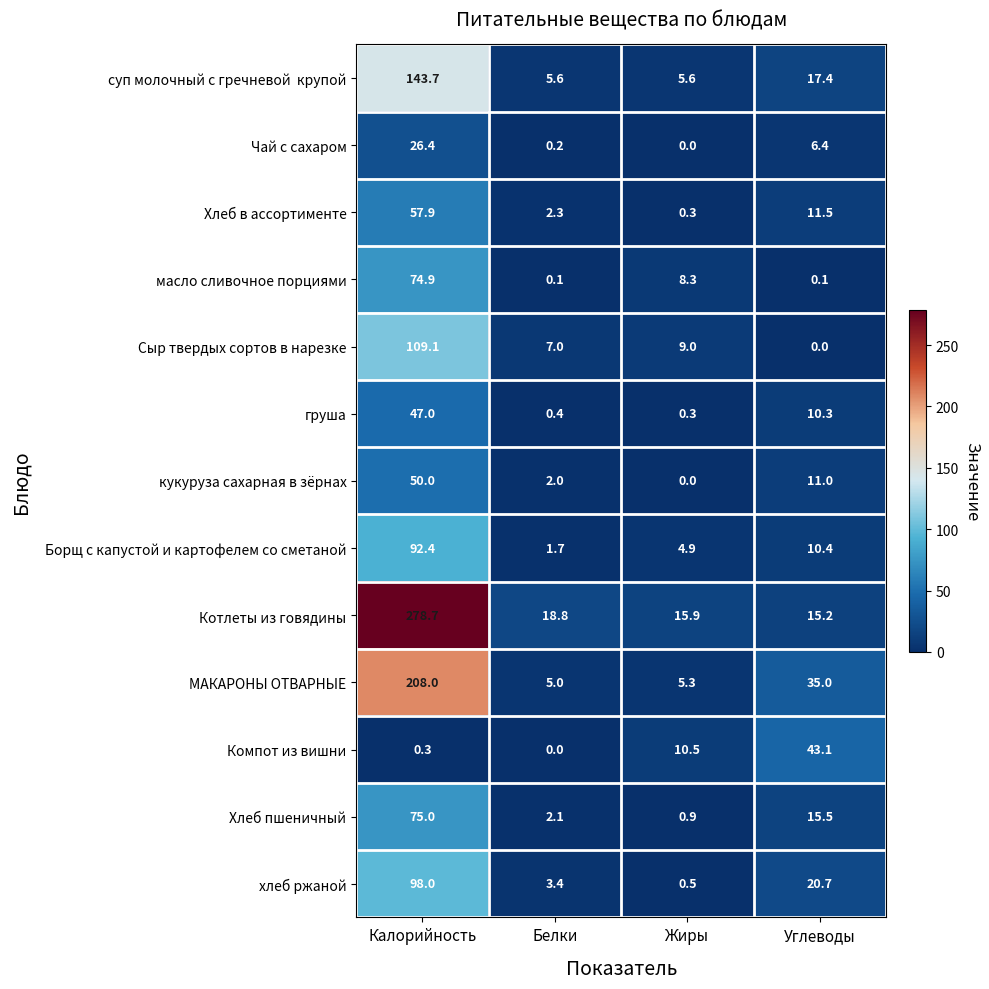

How many categories are shown in the chart?

4